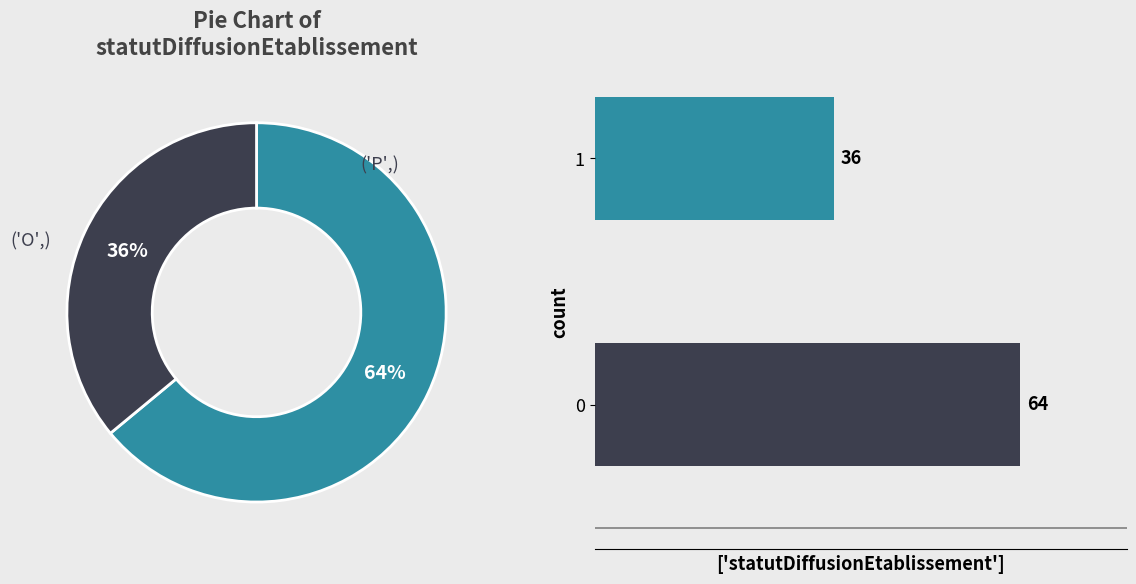

Which slice represents more than half of the pie?

O